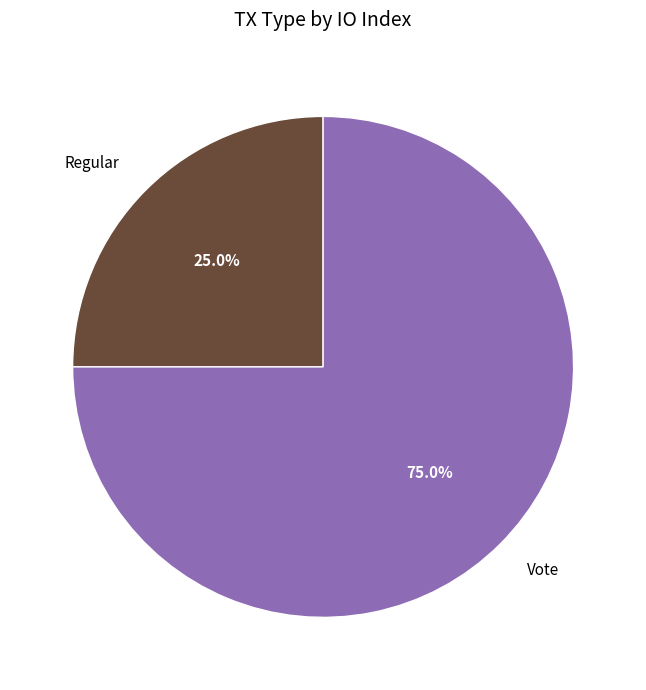

To the nearest percent, what is the combined percentage of Vote and Regular?

100%